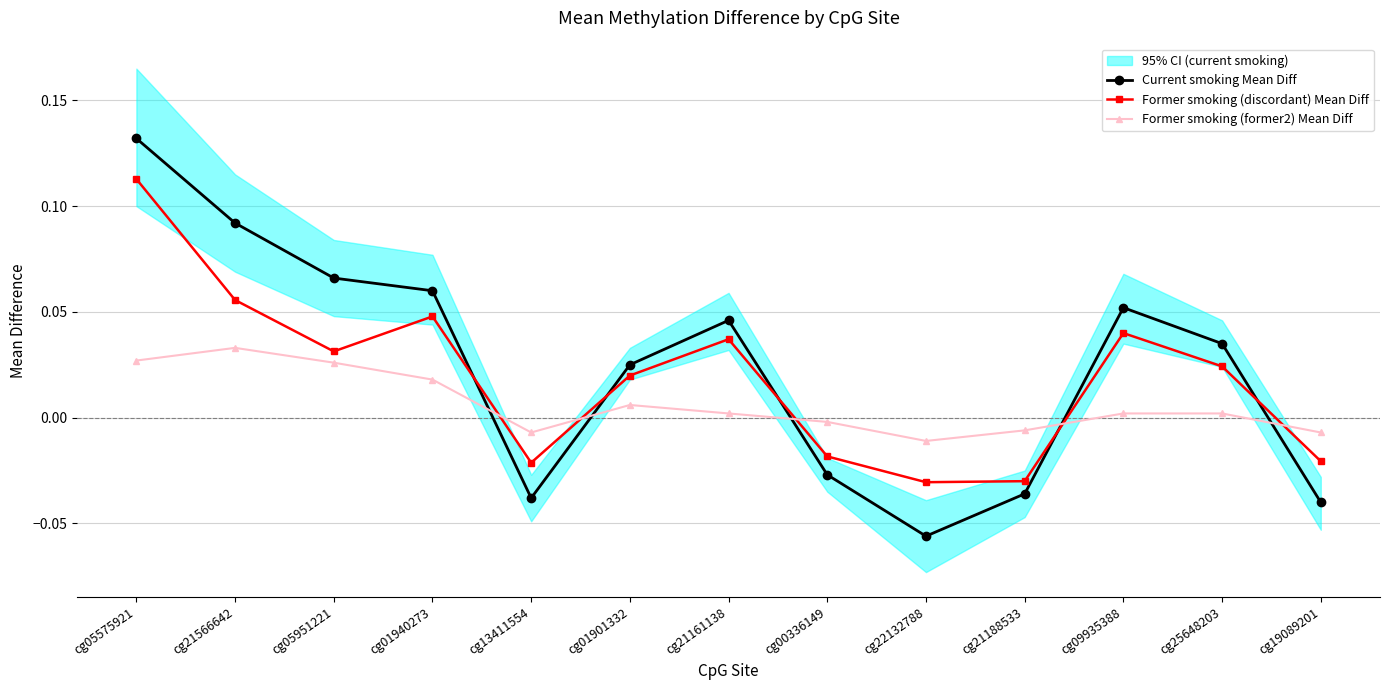

How many lines are shown in the chart?

3